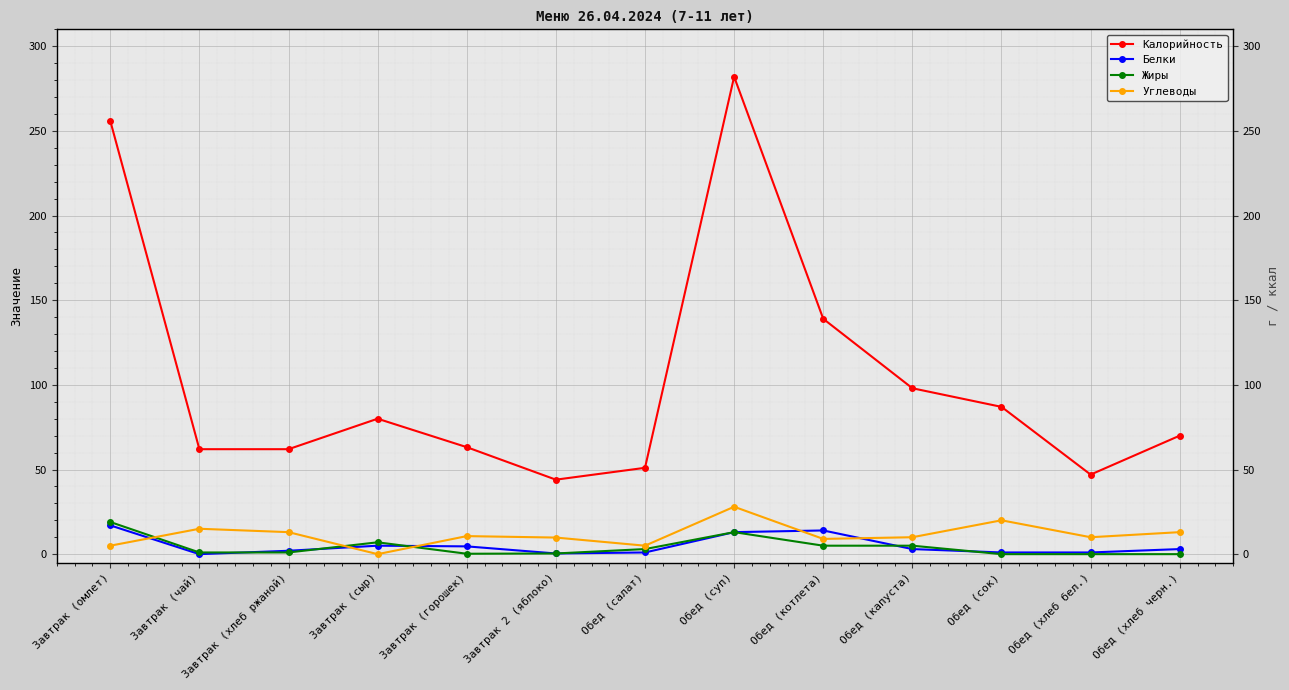

Which category has the lowest value in the Белки series?

Завтрак (чай)